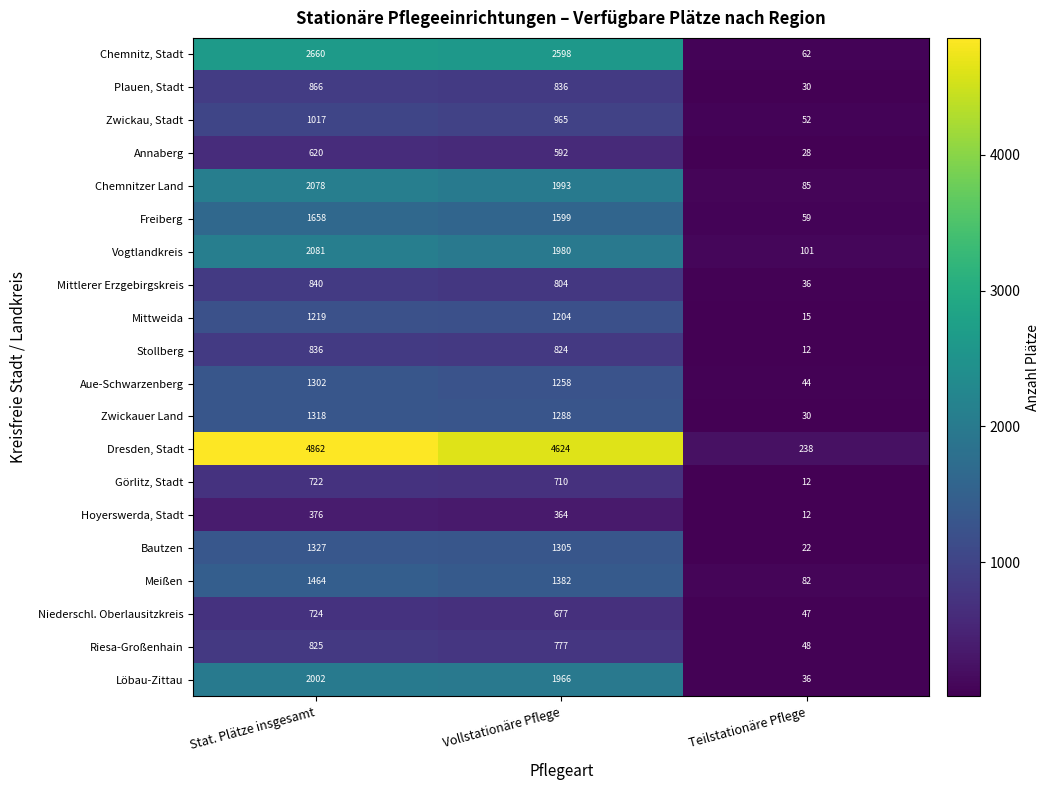

Where is Hoyerswerda, Stadt nearest to the value 194?

Vollstationäre Pflege